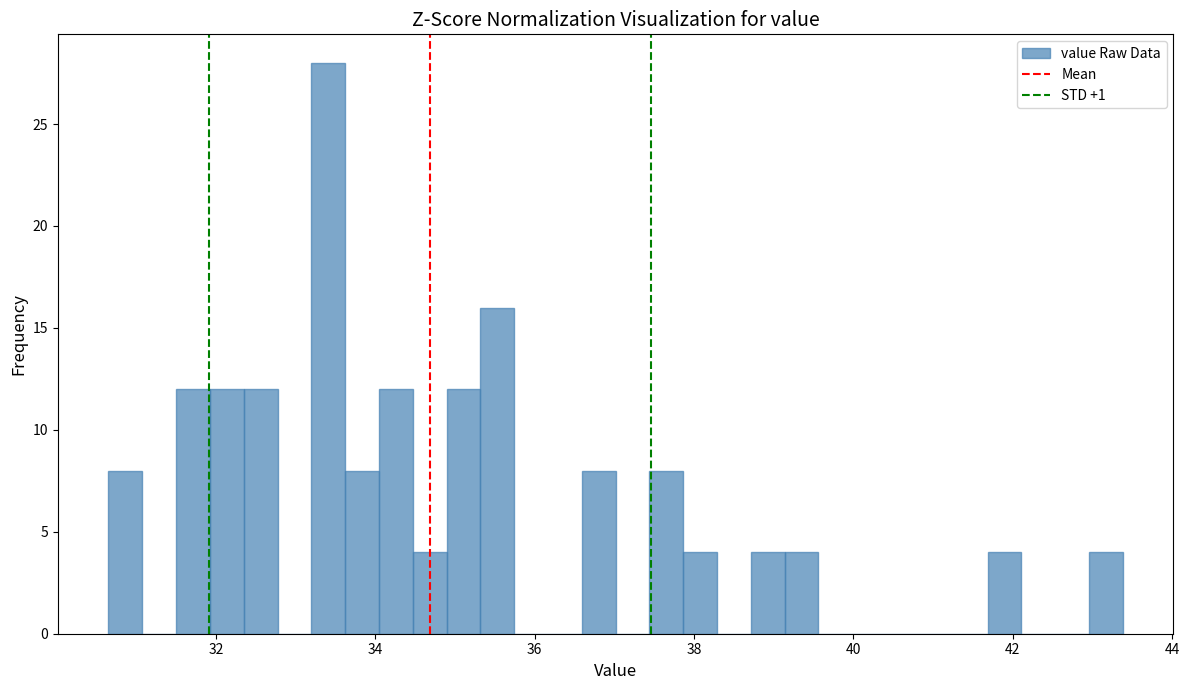

Read against the x-axis, roughly where is the centre of the tallest bar?

33.4